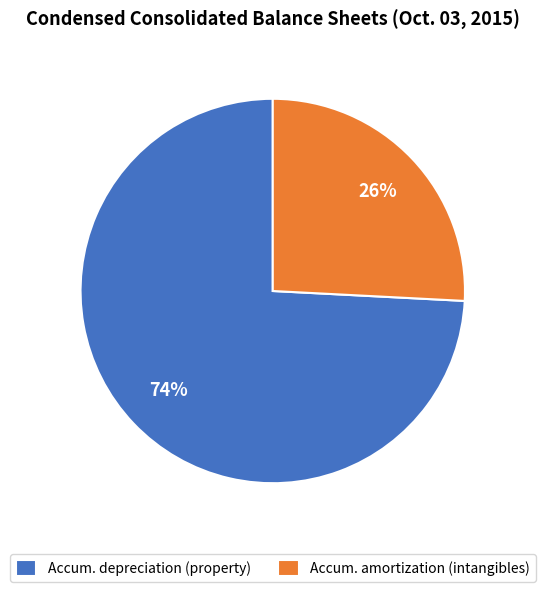

Which slice represents more than half of the pie?

Accum. depreciation (property)